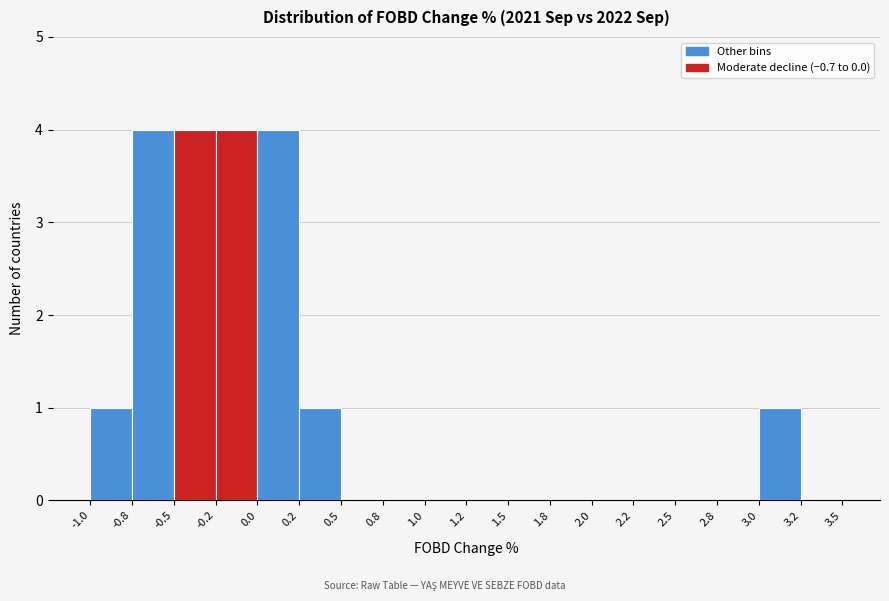

Reading left to right, transcribe all the data shown in this chart.

-1.0=1	-0.8=4	-0.5=4	-0.2=4	0.0=4	0.2=1	0.5=0	0.8=0	1.0=0	1.2=0	1.5=0	1.8=0	2.0=0	2.2=0	2.5=0	2.8=0	3.0=1	3.2=0